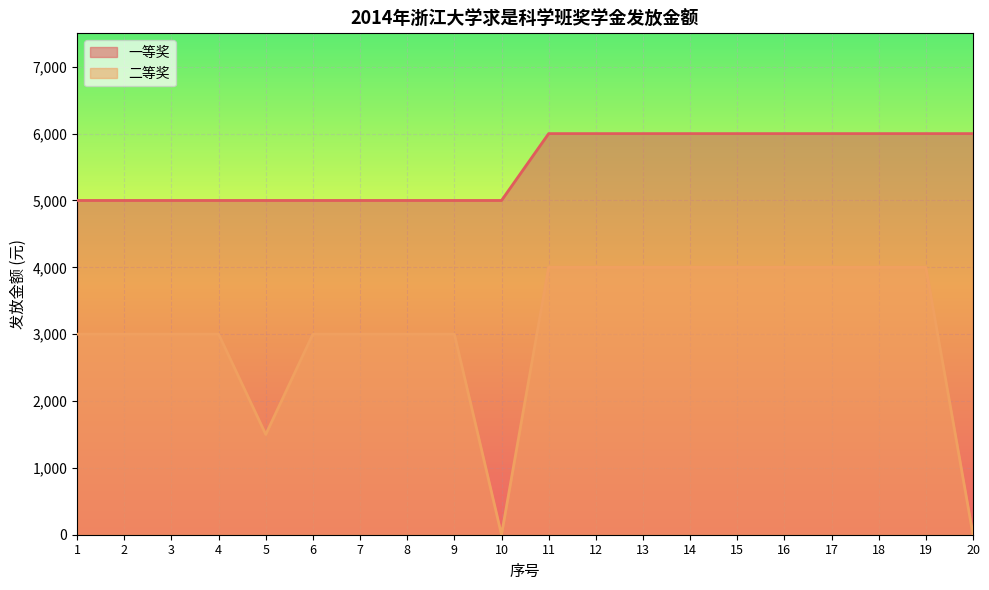

At which category does the chart reach its peak across all series?

11